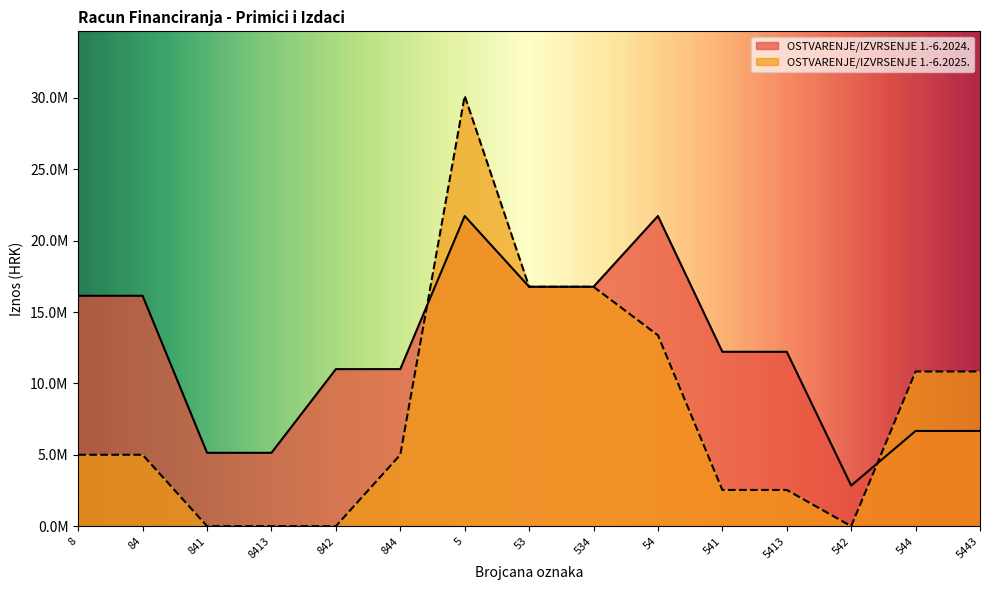

Is it true that OSTVARENJE/IZVRSENJE 1.-6.2024. equals 11170960.8 at 544?

False